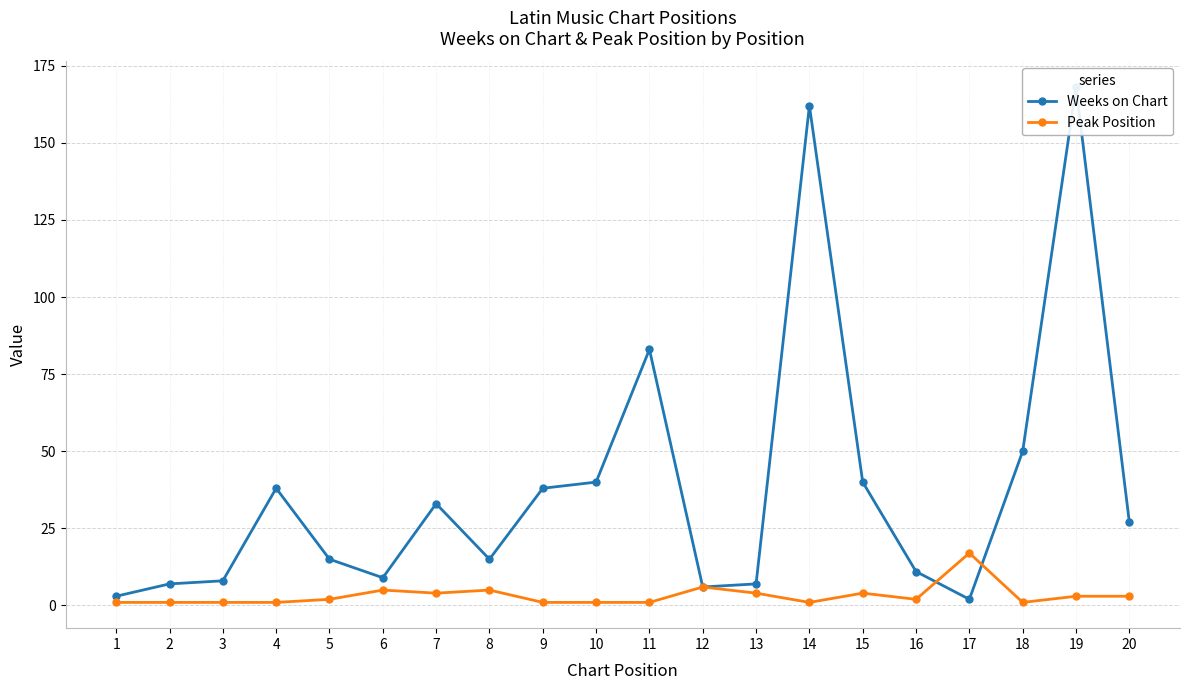

Reading right to left, what are all the values shown in this chart?

Weeks on Chart: 27	168	50	2	11	40	162	7	6	83	40	38	15	33	9	15	38	8	7	3
Peak Position: 3	3	1	17	2	4	1	4	6	1	1	1	5	4	5	2	1	1	1	1